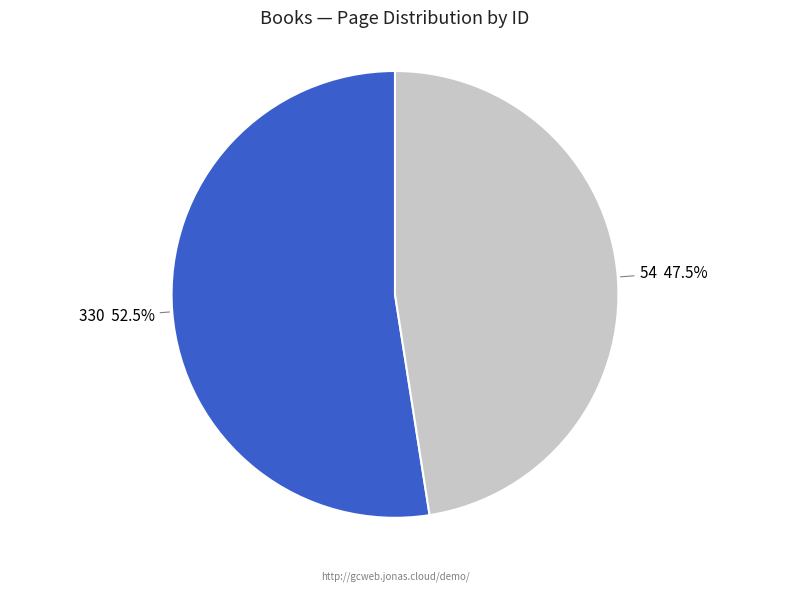

Do 54 and 330 together represent more than half of the pie?

Yes